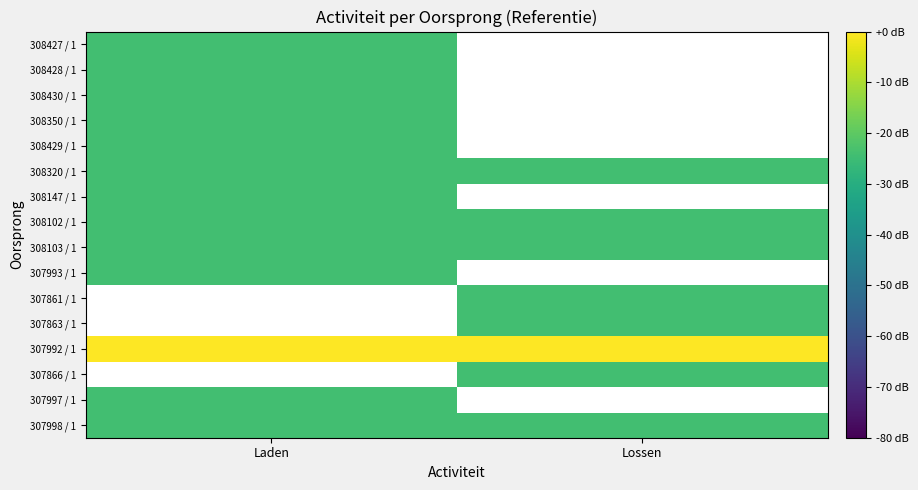

What is the spread (max minus min) of values at Lossen?

24.4